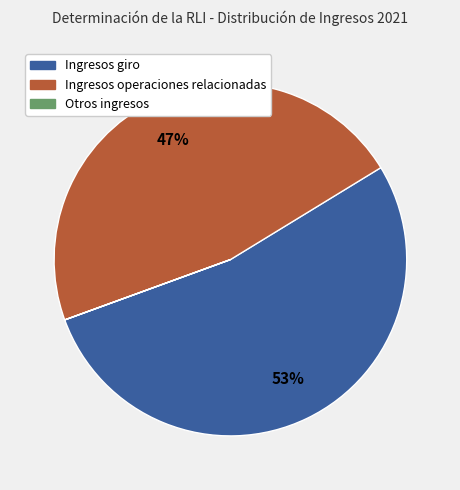

To the nearest percent, what is the average slice percentage?

33%